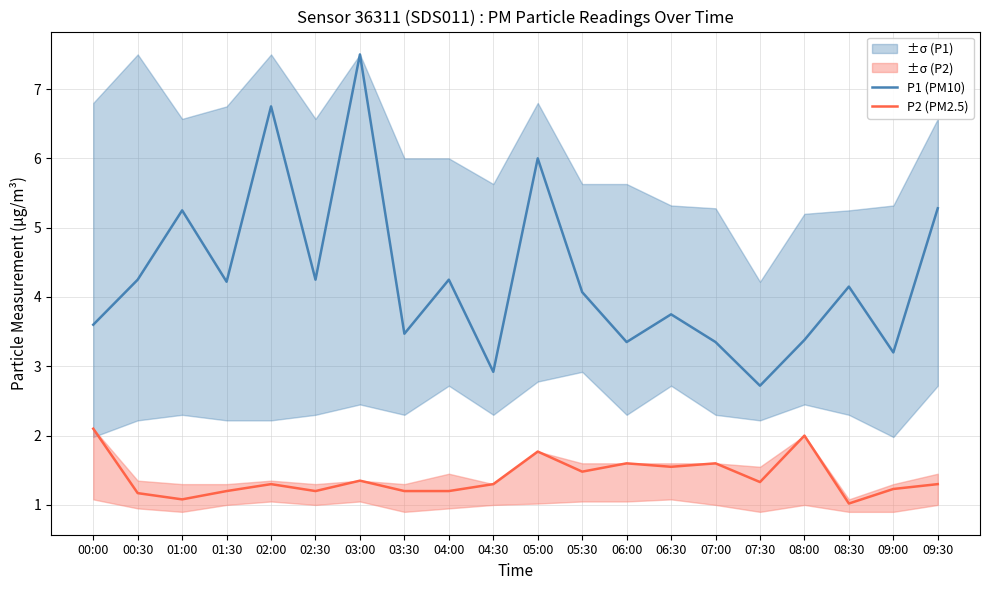

In P2 (PM2.5), how many points are lower than both neighbors (excluding endpoints)?

6